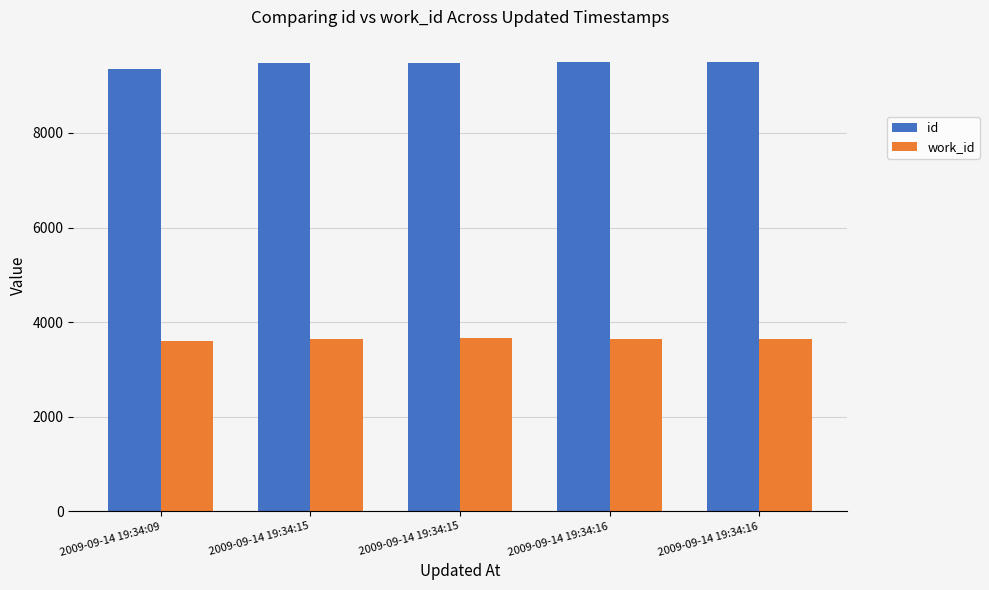

What is the difference between the highest and lowest values at 2009-09-14 19:34:16?

5856